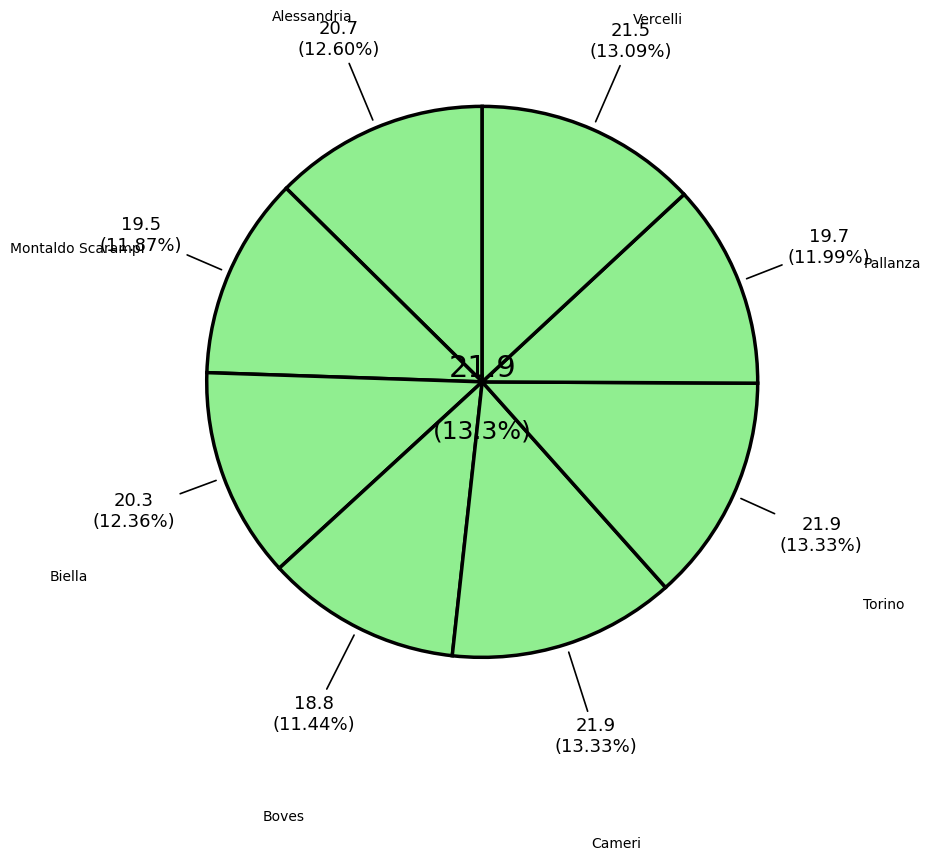

How many segments does this pie chart have?

8